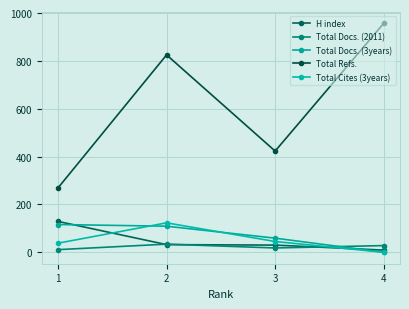

Is it true that Total Refs. equals 423 at 3?

True